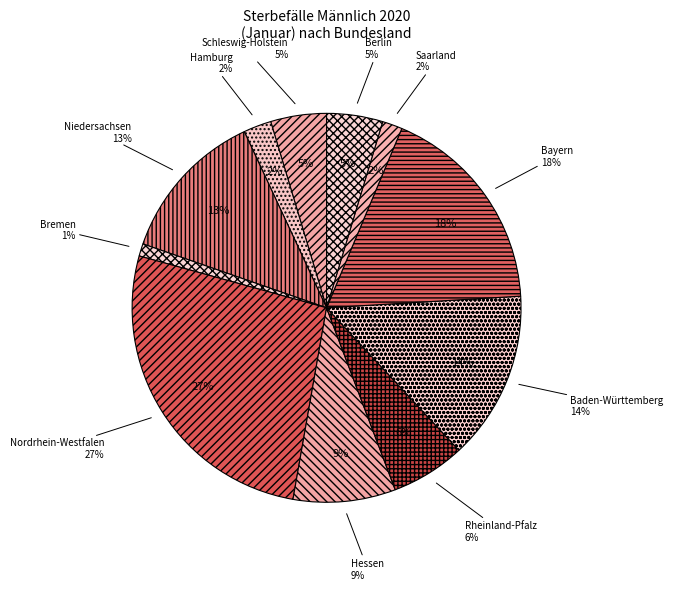

Which slice is the largest?

Nordrhein-Westfalen